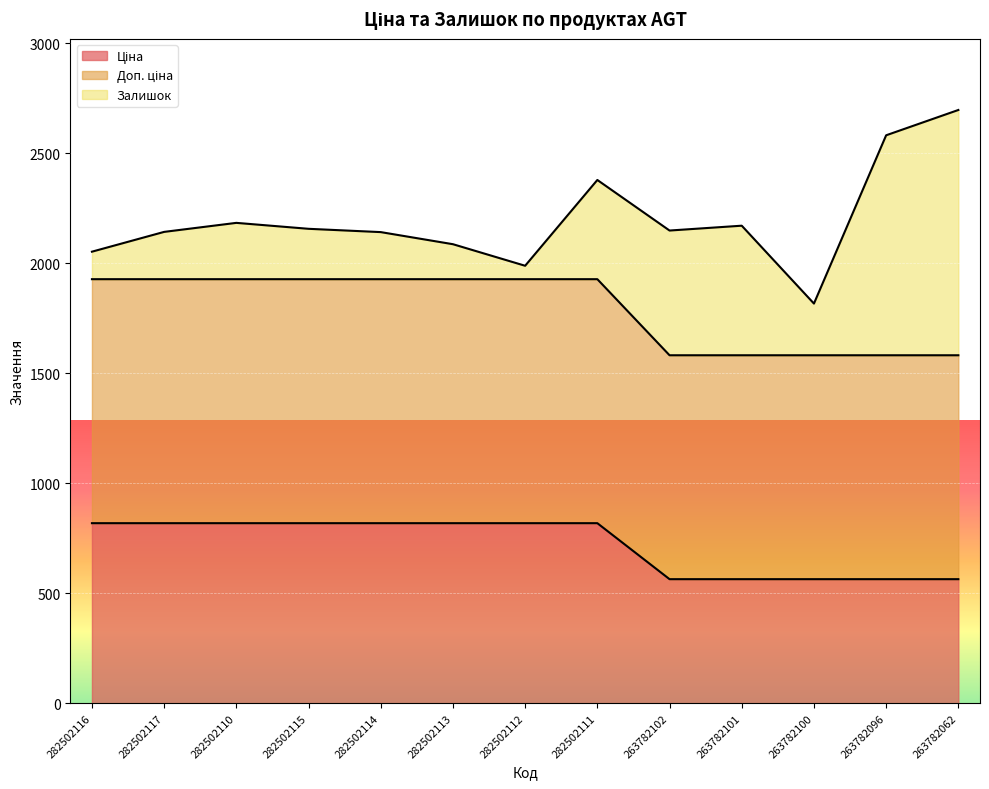

True or false: Ціна has a value of 2226.9 at 263782102.

False